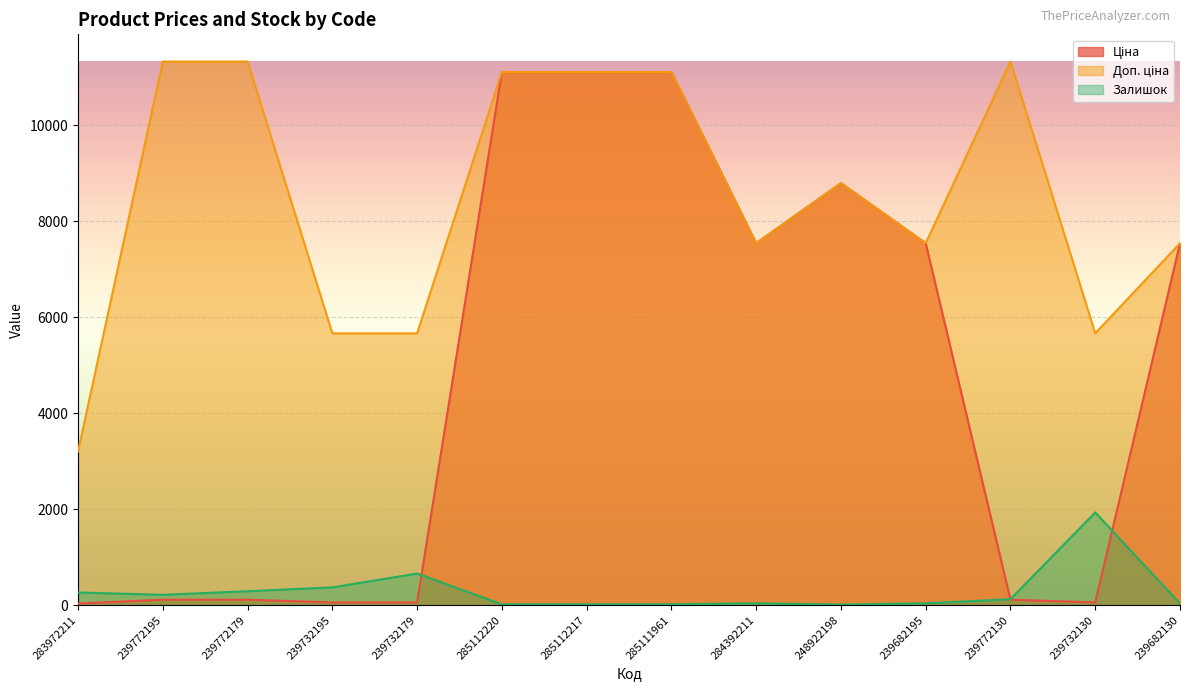

The value of Доп. ціна at 285112217 is 2603.8. True or false?

False